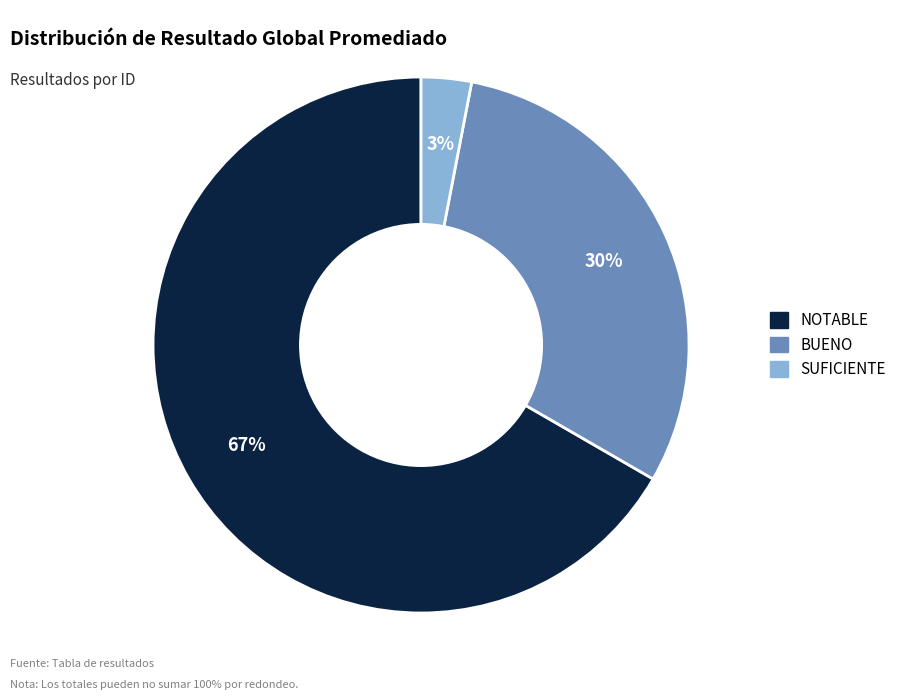

What is the smallest slice in the pie chart?

SUFICIENTE